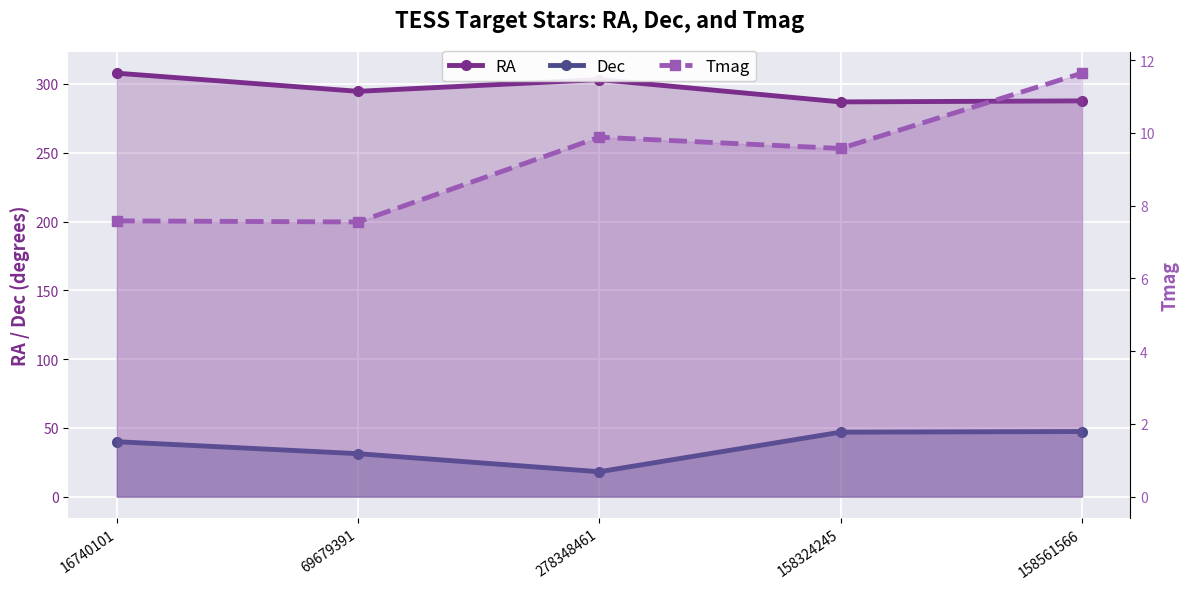

Reading left to right, list all the values displayed in this chart.

RA: 307.9	294.7	303.2	287.0	287.7
Dec: 39.9	31.2	18.1	46.9	47.3
Tmag: 7.6	7.5	9.9	9.6	11.6